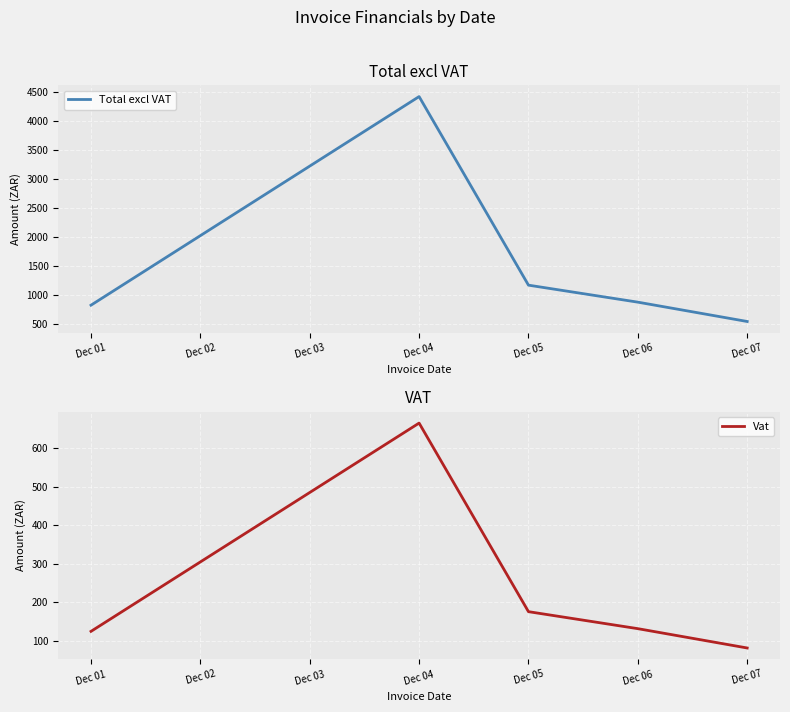

True or false: Vat has more than 2 points higher than both neighbors.

False